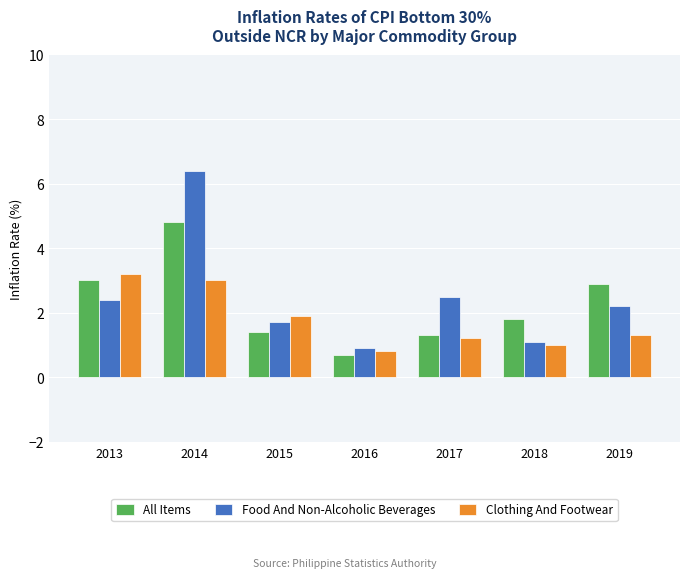

Which series has the largest total across all categories?

Food And Non-Alcoholic Beverages